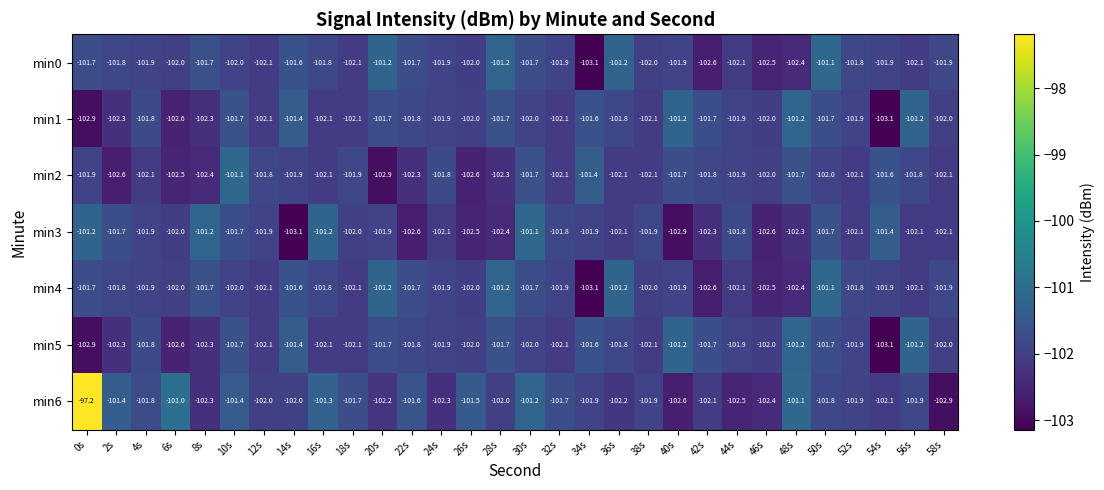

Which series has the widest spread of values?

min6